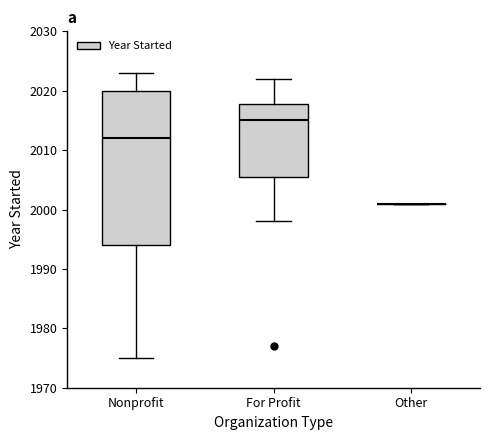

Which box is the tallest, from its lower edge to its upper edge?

Nonprofit